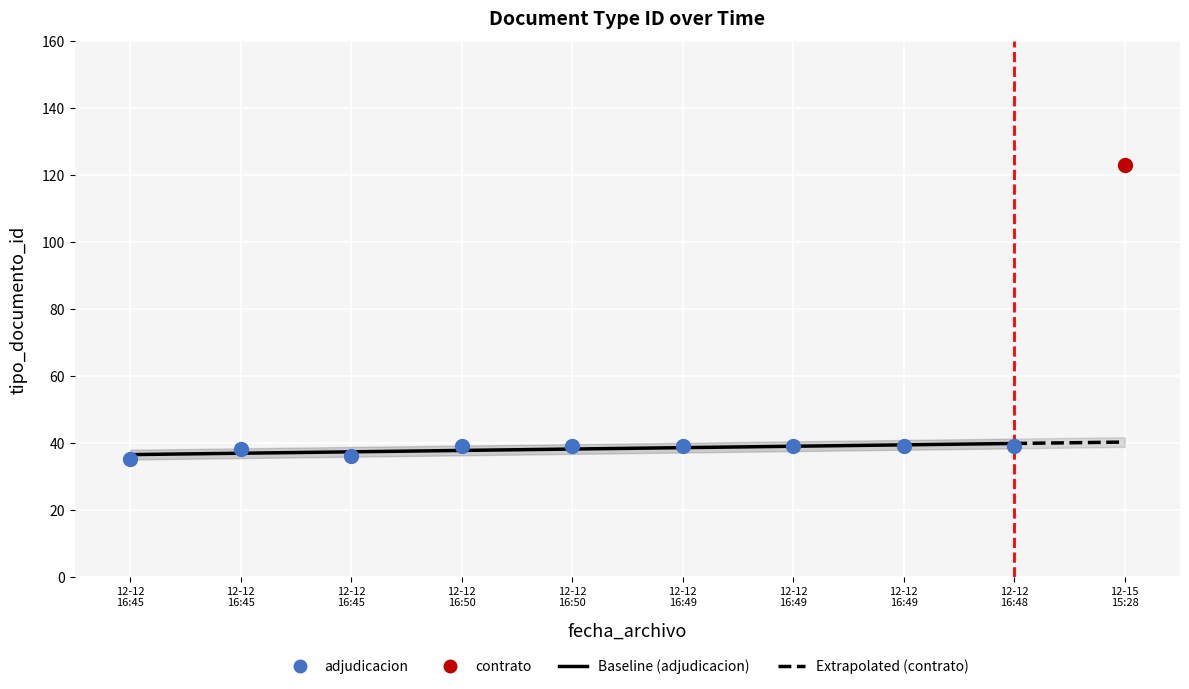

Approximately how many times larger is the value at 2016-12-12 16:45:06 compared to 2016-12-12 16:49:05?

0.9